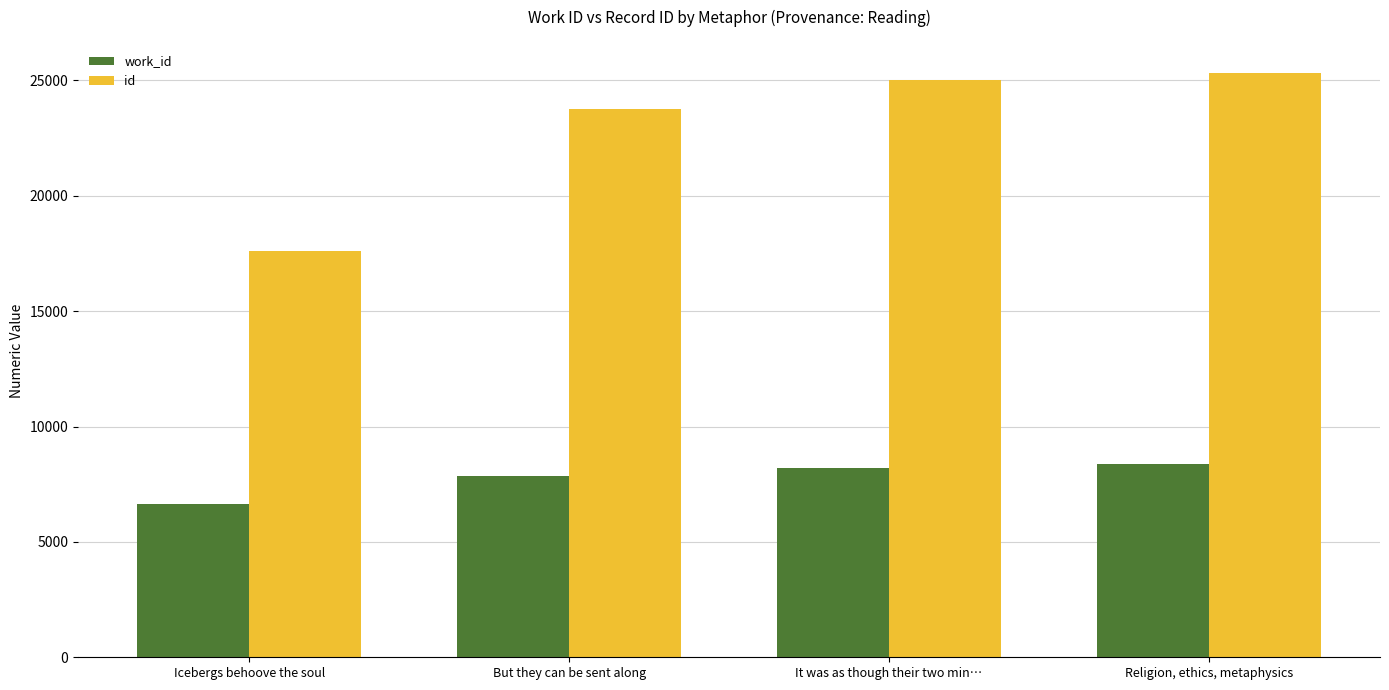

True or false: id has a value of 25017 at It was as though their two min….

True